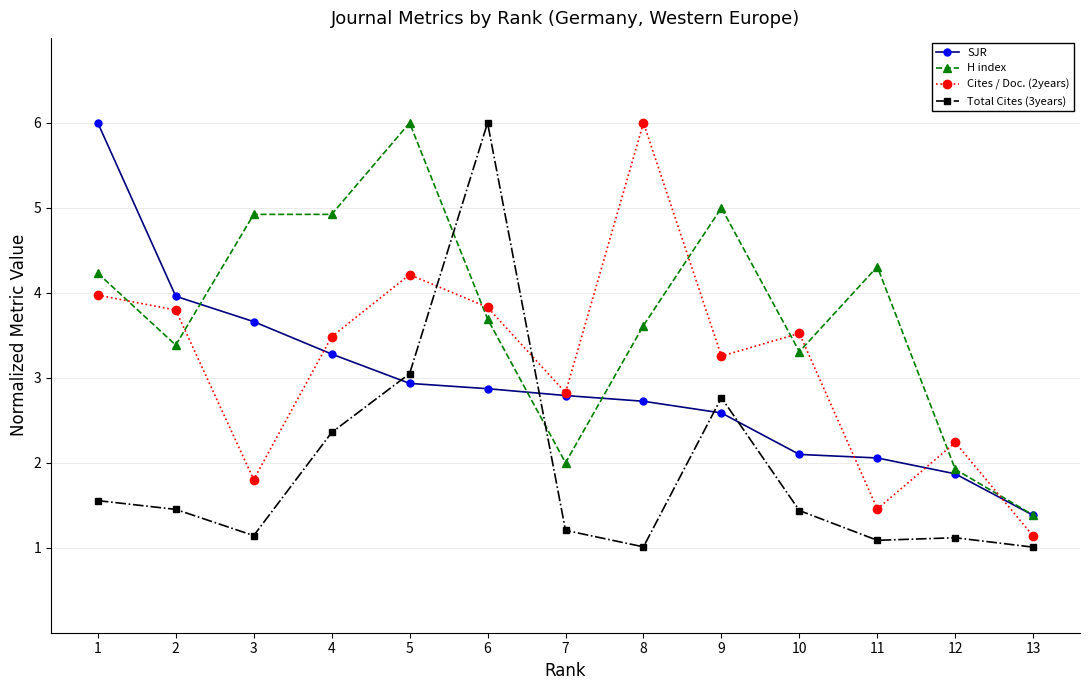

Is the value of H index at 8 greater than the value of SJR at 7?

Yes